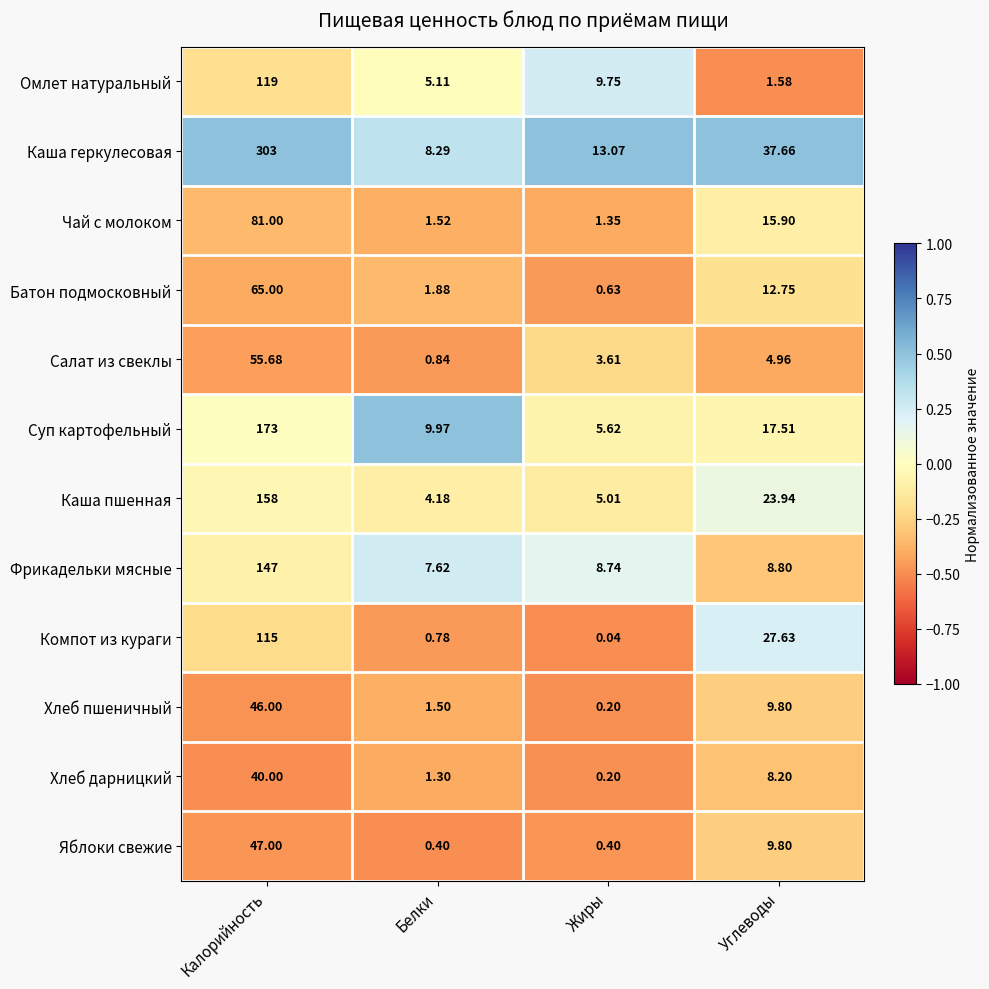

Is the value of Хлеб дарницкий at Белки greater than the value of Каша пшенная at Углеводы?

No